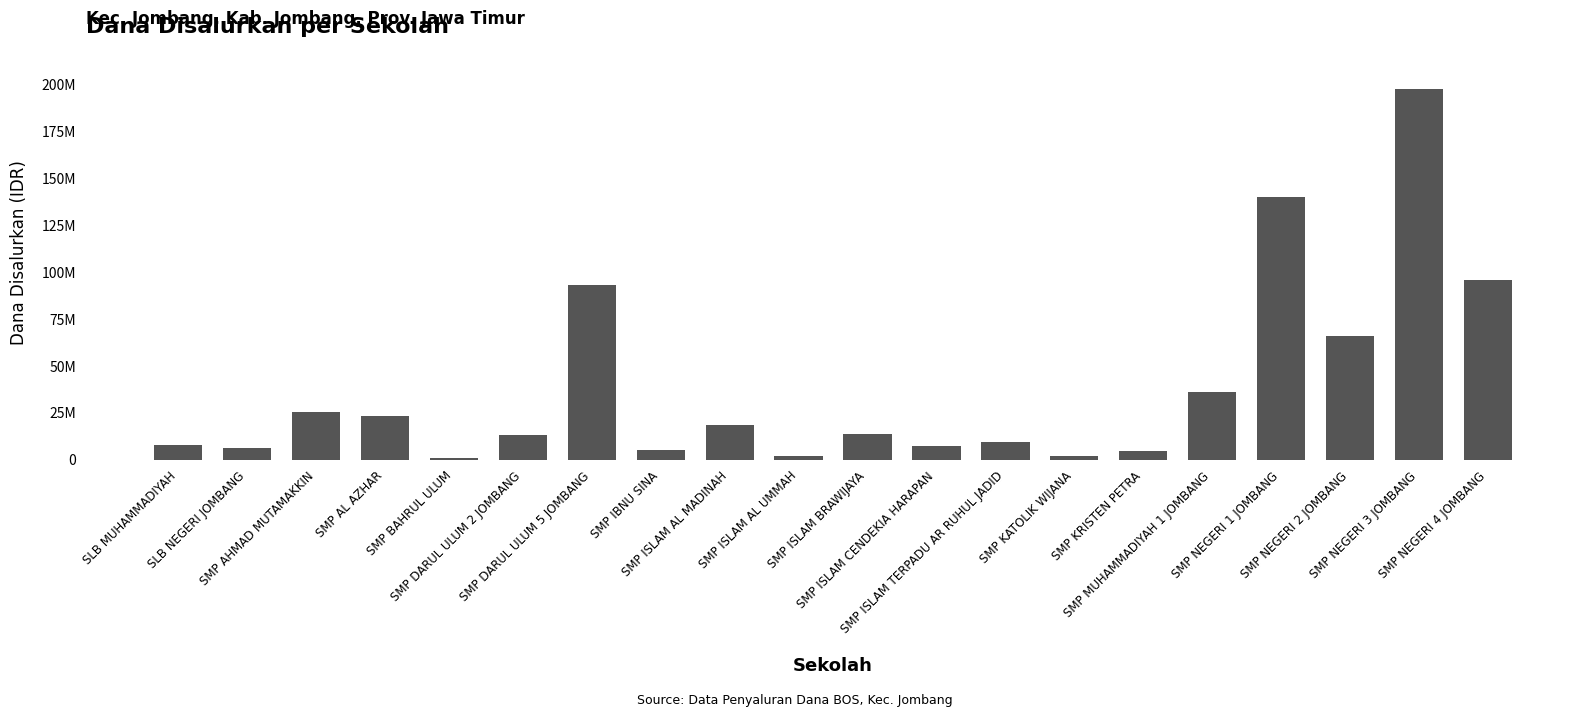

Are the bars horizontal?

No